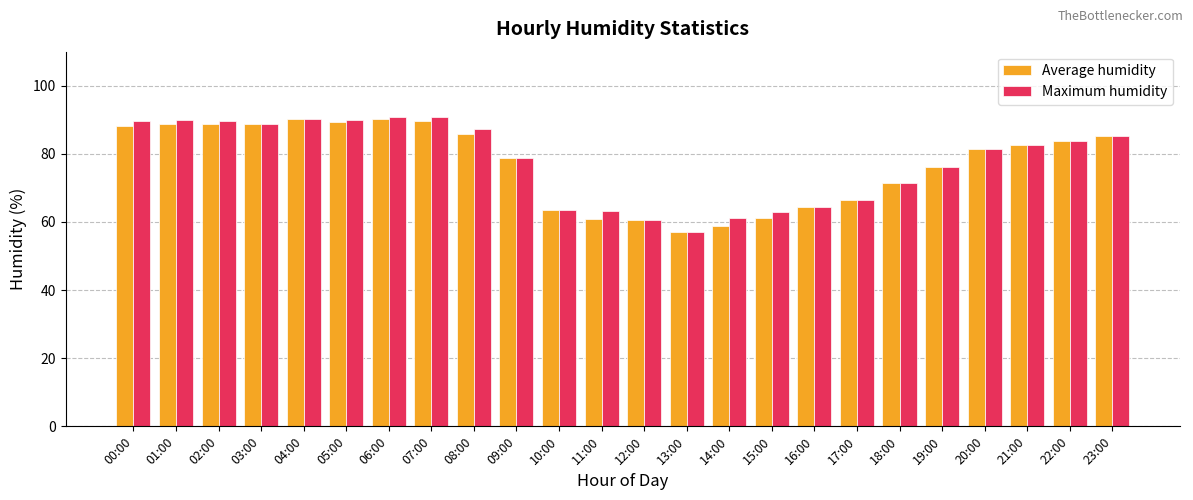

What is the sum of all Maximum humidity values?

1865.5